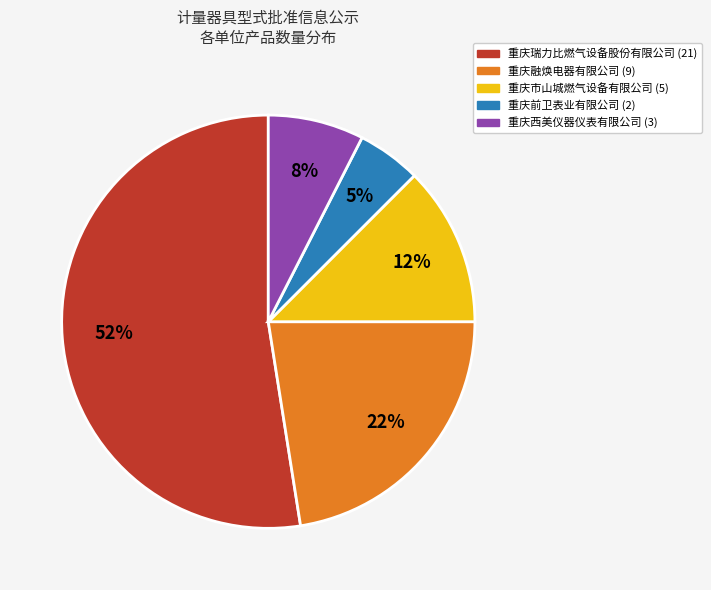

To the nearest percent, what is the average slice percentage?

20%